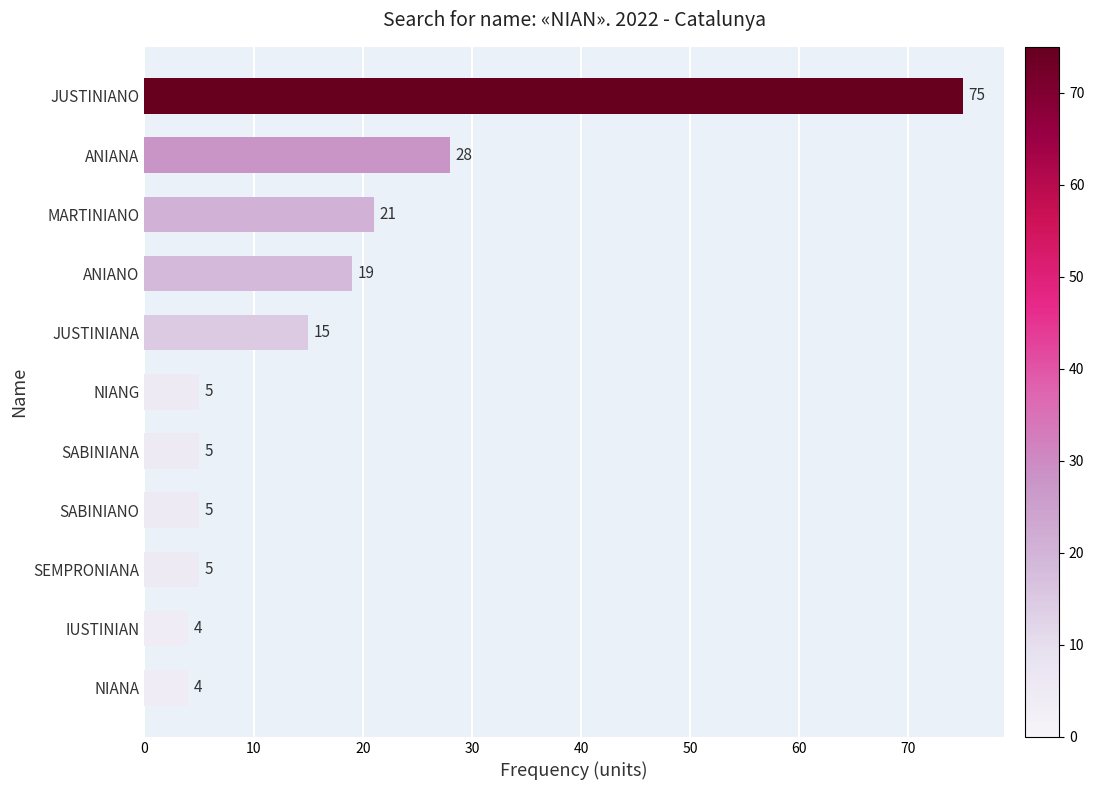

What is the greatest value displayed?

75